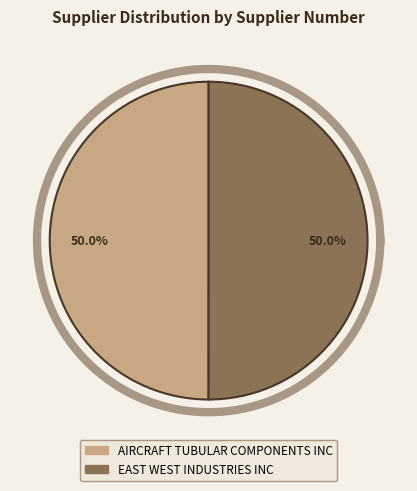

Which has a higher value, AIRCRAFT TUBULAR COMPONENTS INC or EAST WEST INDUSTRIES INC?

EAST WEST INDUSTRIES INC